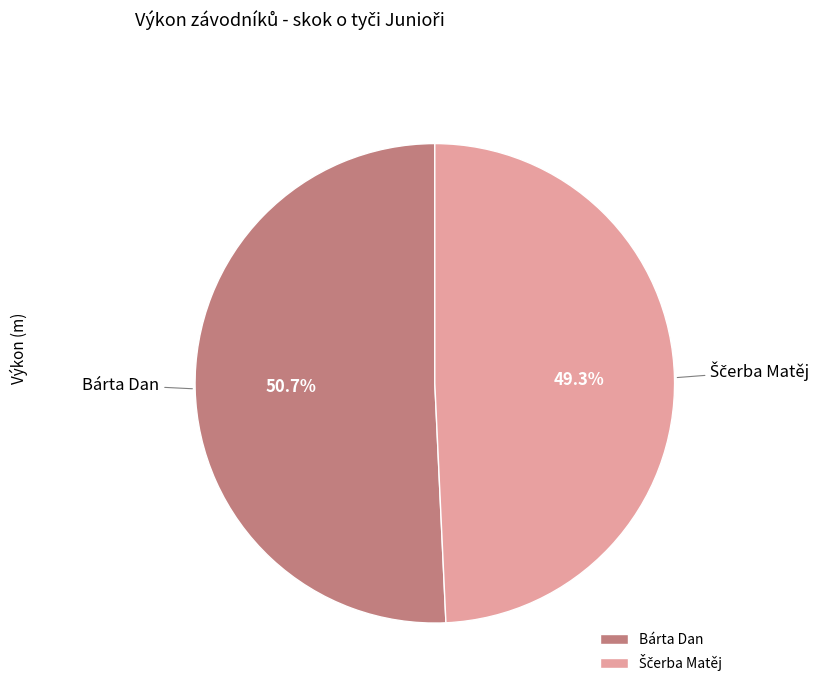

To the nearest percent, what is the difference between the largest and smallest slice percentages?

1%